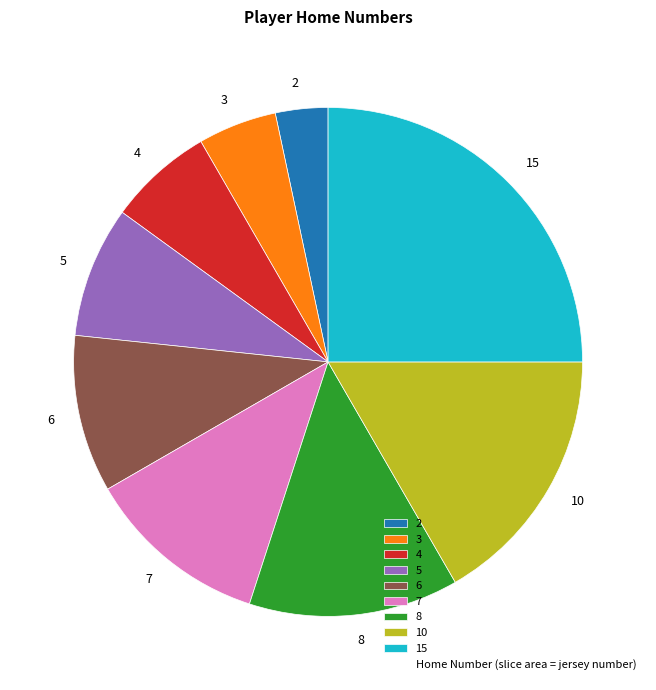

Rank the categories by value from lowest to highest.

2, 3, 4, 5, 6, 7, 8, 10, 15